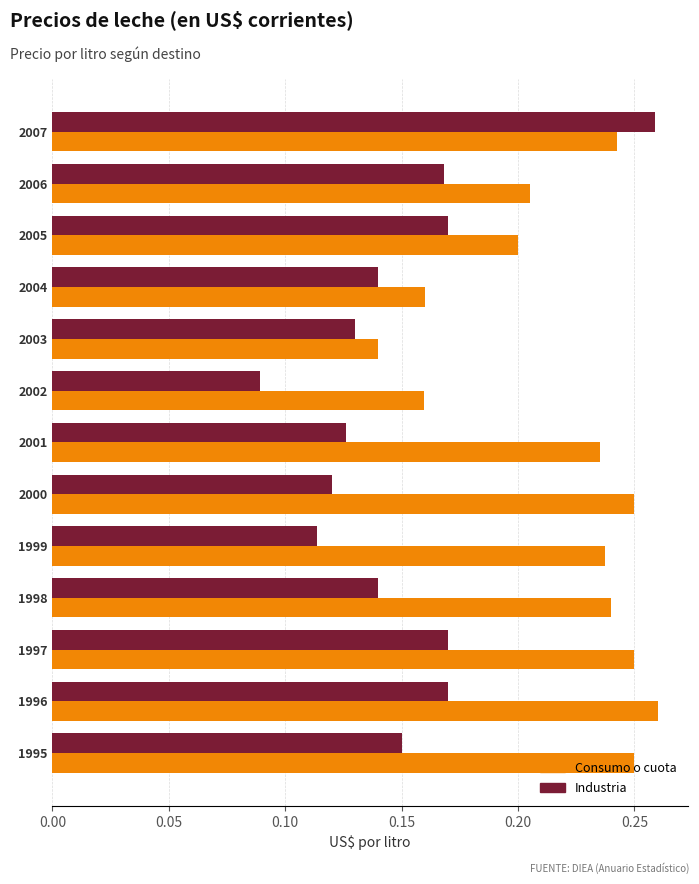

What is the total value across all series at 2006?

0.4